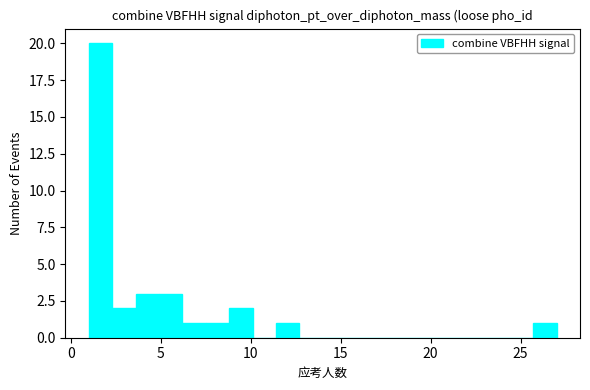

Read against the x-axis, roughly where is the centre of the tallest bar?

1.5